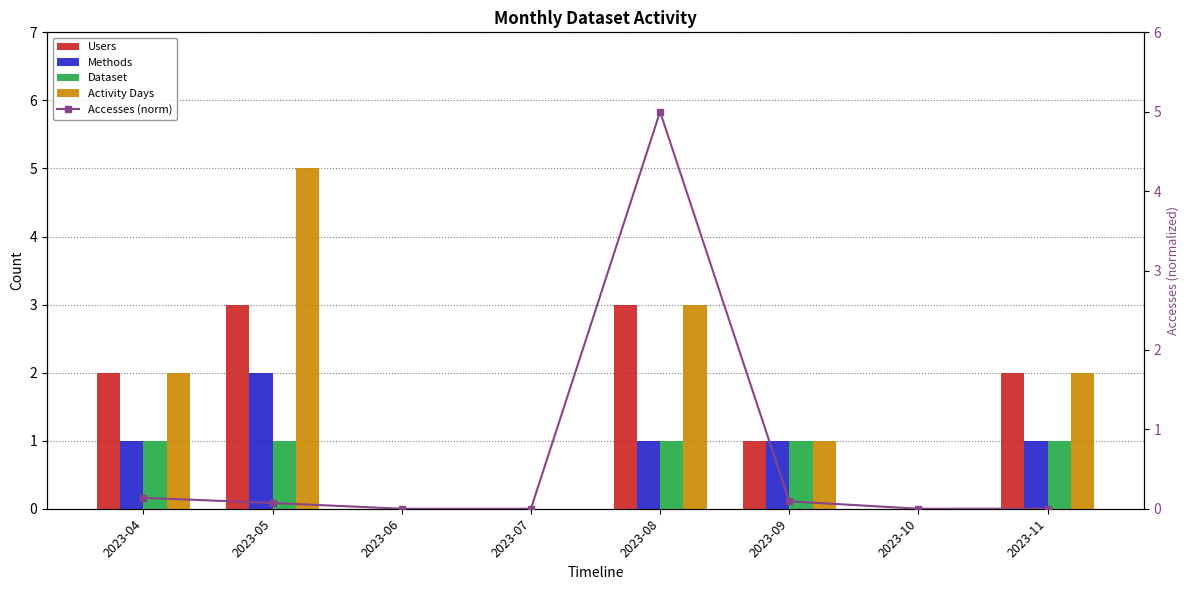

How many positive values does the Users series have?

5